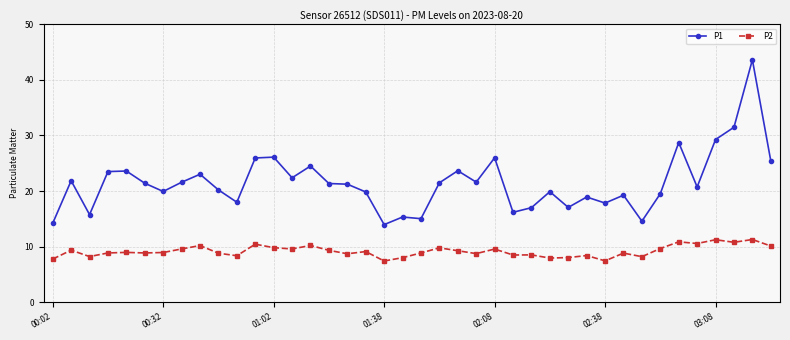

At how many categories does at least one series exceed 27?

4